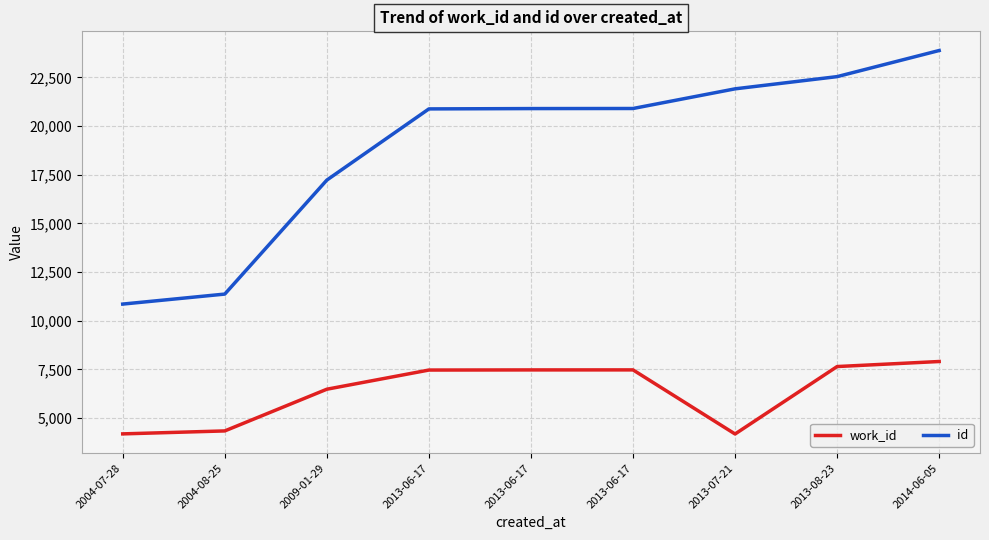

How many lines are shown in the chart?

2